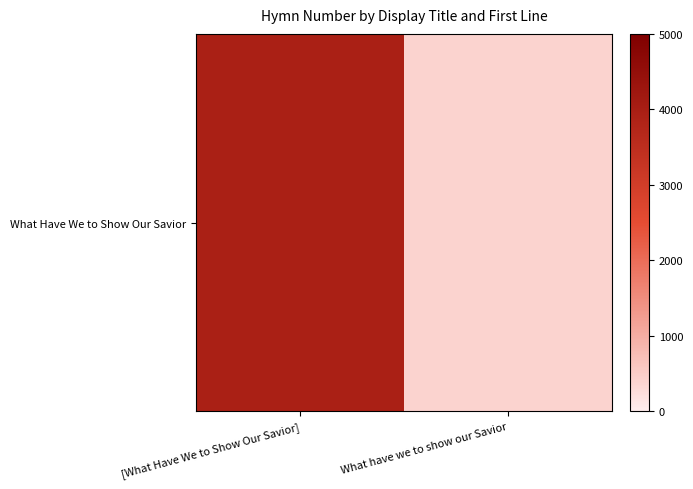

True or false: the data shows 6161 at [What Have We to Show Our Savior].

False